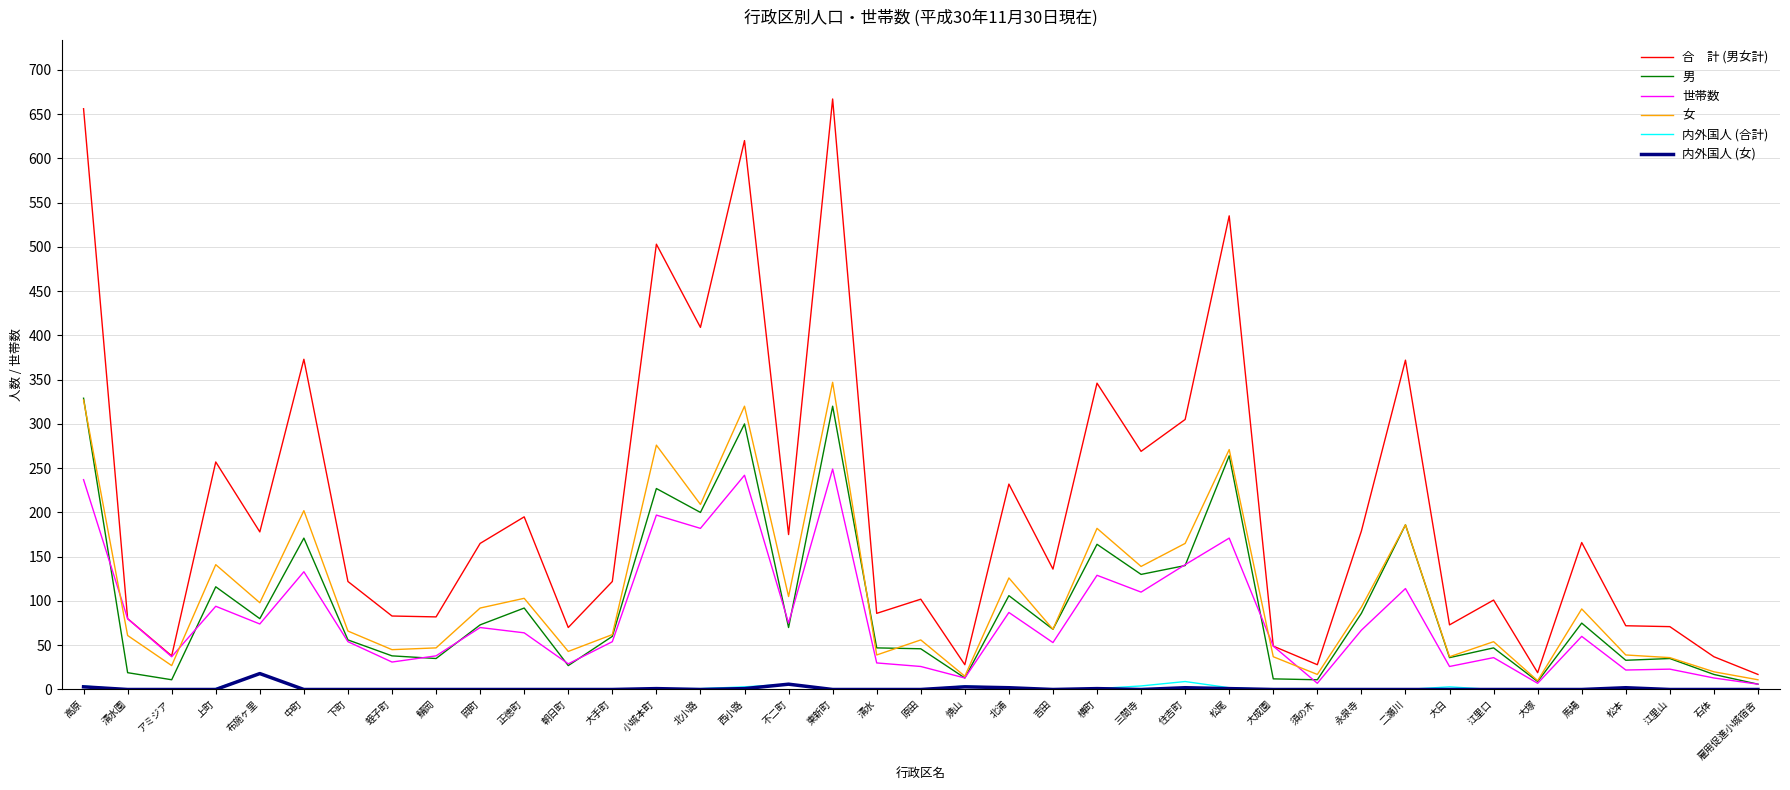

What is the difference between the highest and lowest values at 江里山?

71